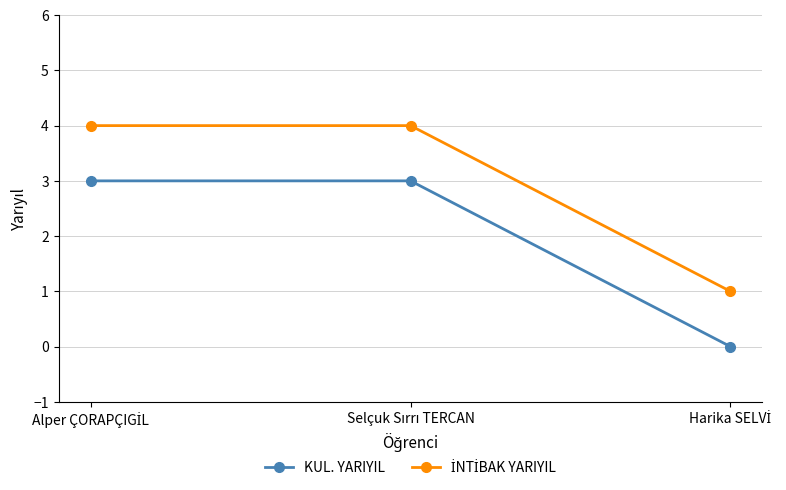

How many lines are shown in the chart?

2